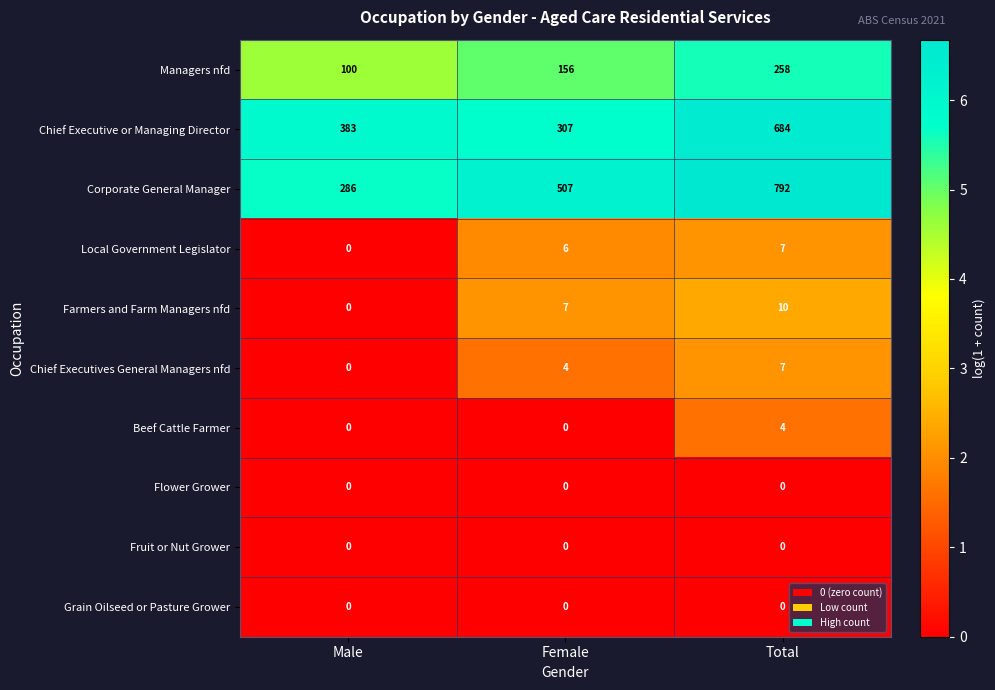

Count the number of categories in the chart.

3